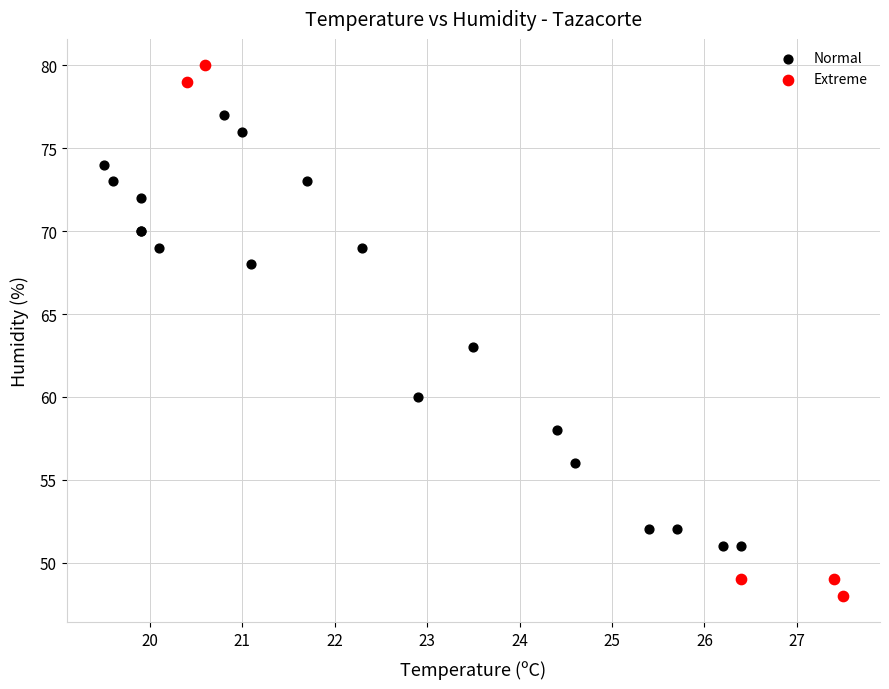

Which series has the largest Y range (max minus min)?

Extreme